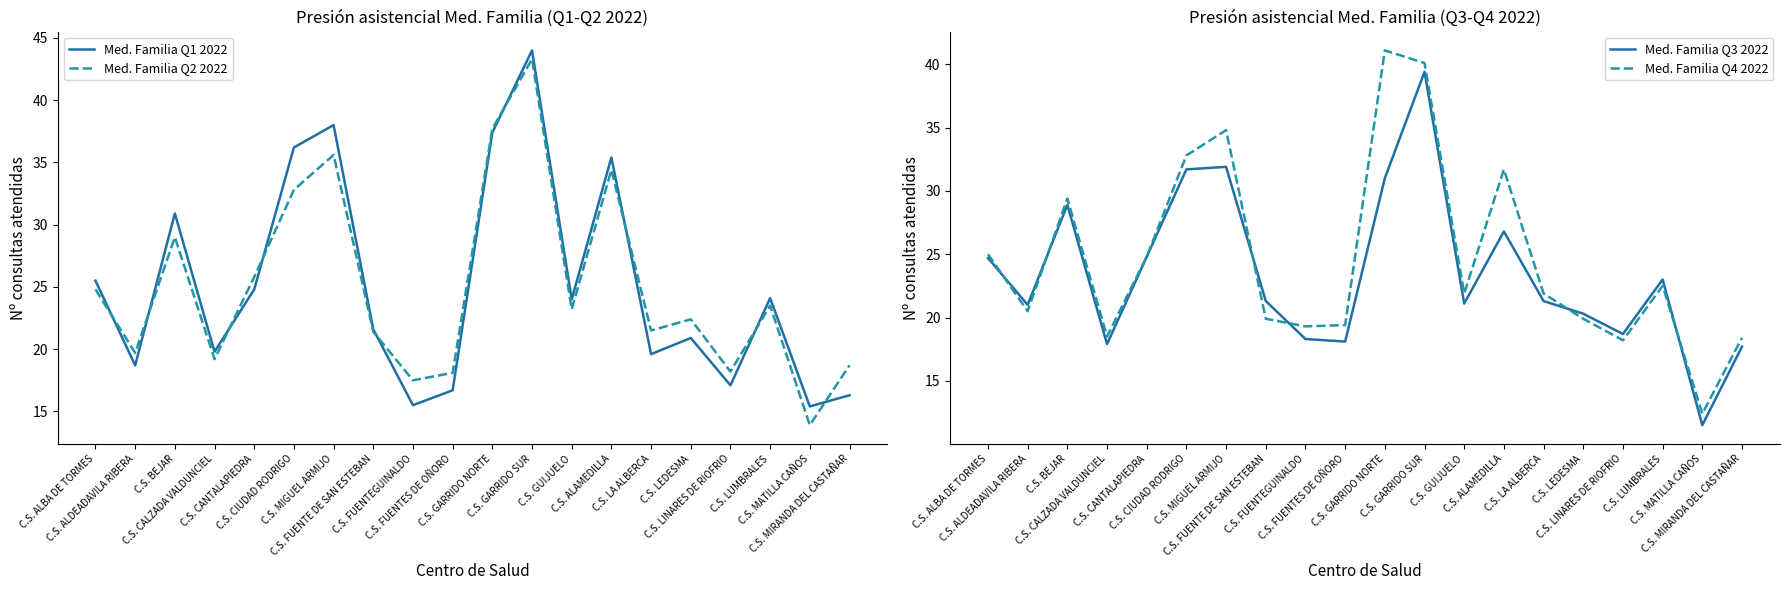

Where is Med. Familia Q3 2022 nearest to the value 25?

C.S. CANTALAPIEDRA